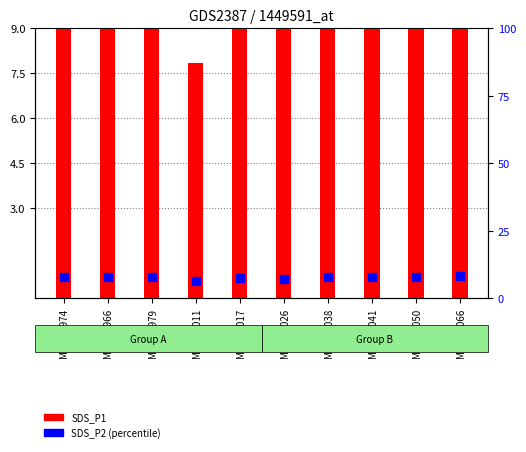

What are all the series names shown in the legend?

SDS_P1, SDS_P2